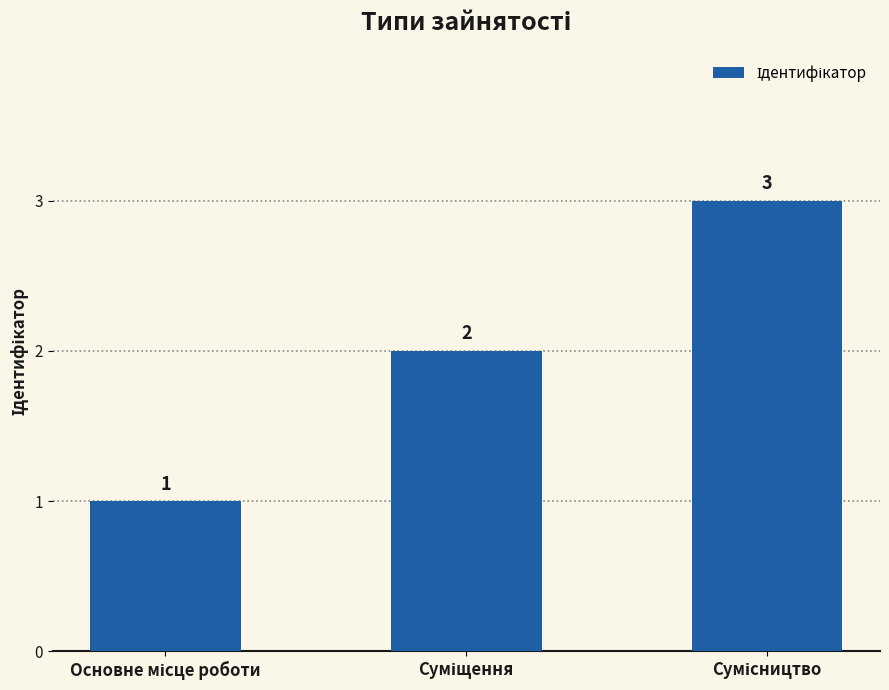

How many values are between 1 and 3?

3